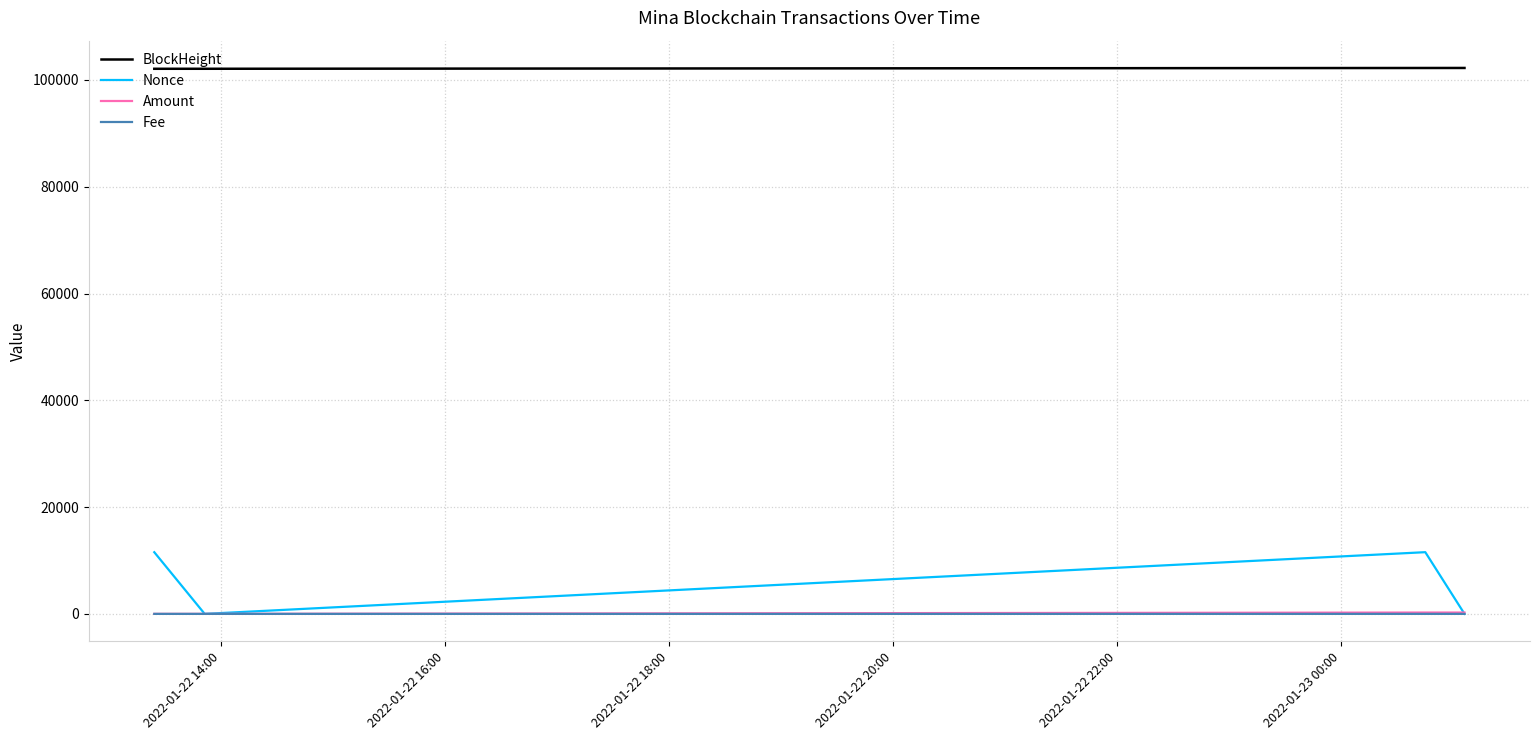

Which series has the widest spread of values?

Nonce